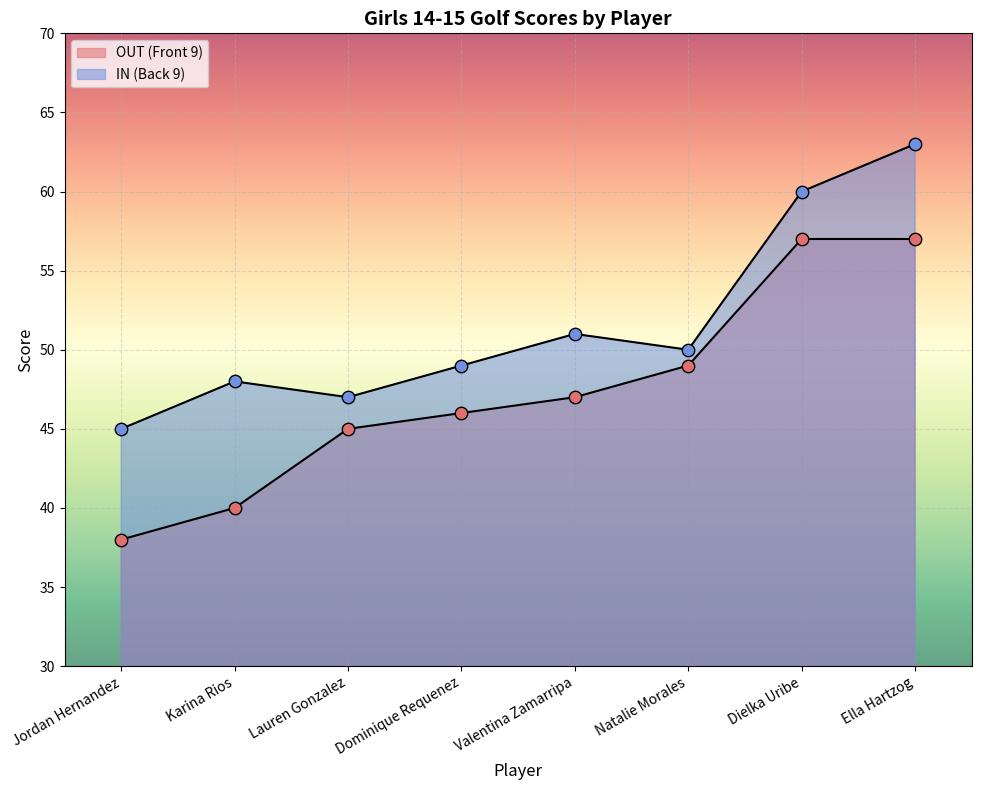

Which series contains the highest Y value?

IN (Back 9)